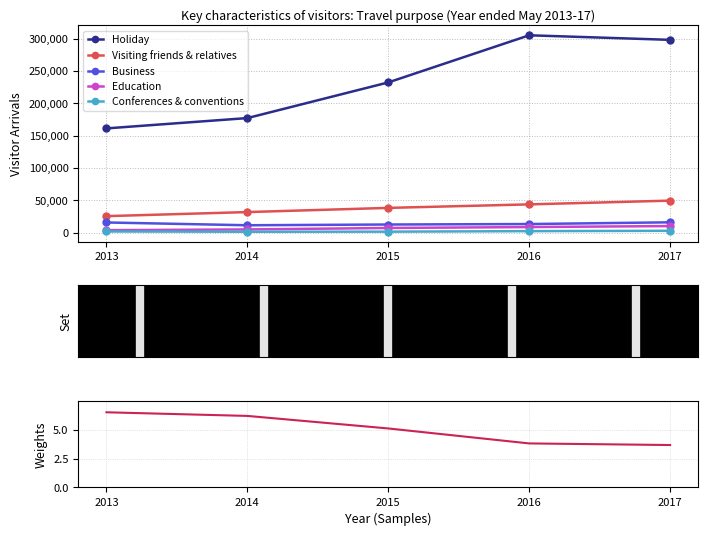

Does the chart have visible grid lines?

Yes